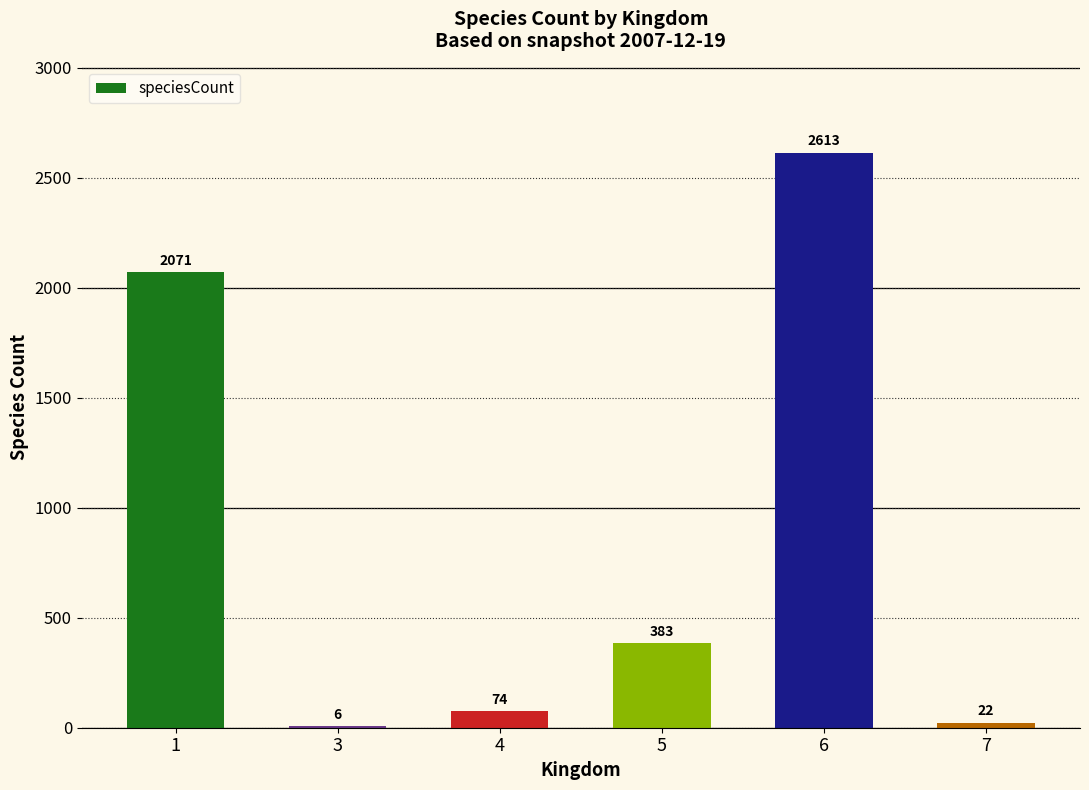

What is the change in value from 4 to 5?

+309